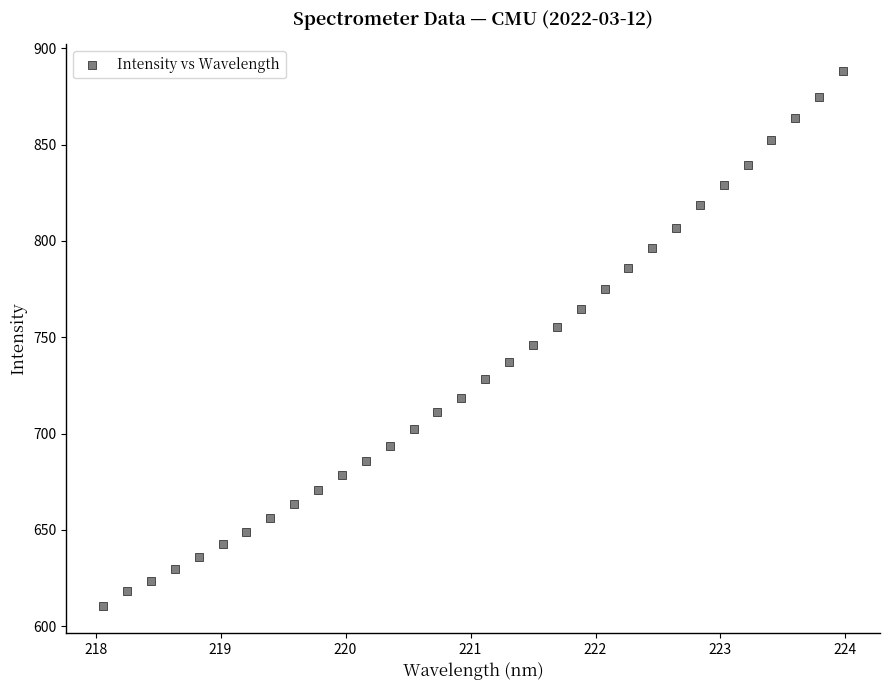

What is the range of X values (max minus min)?

5.9